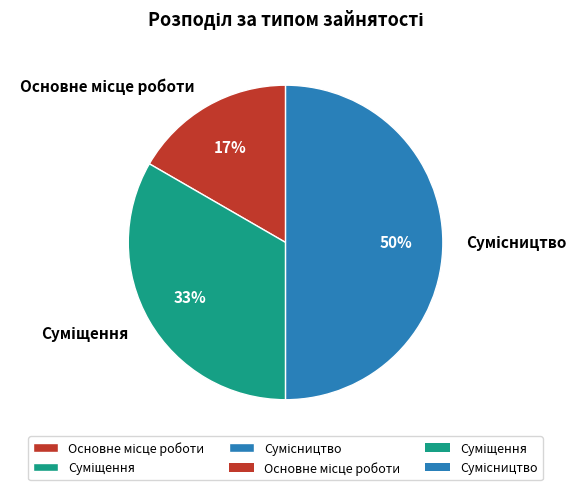

To the nearest percent, what is the difference between the largest and smallest slice percentages?

33%